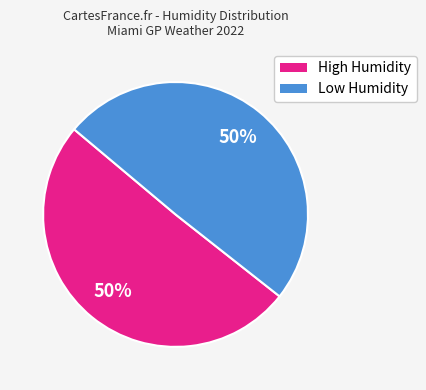

How many slices are in this pie chart?

2